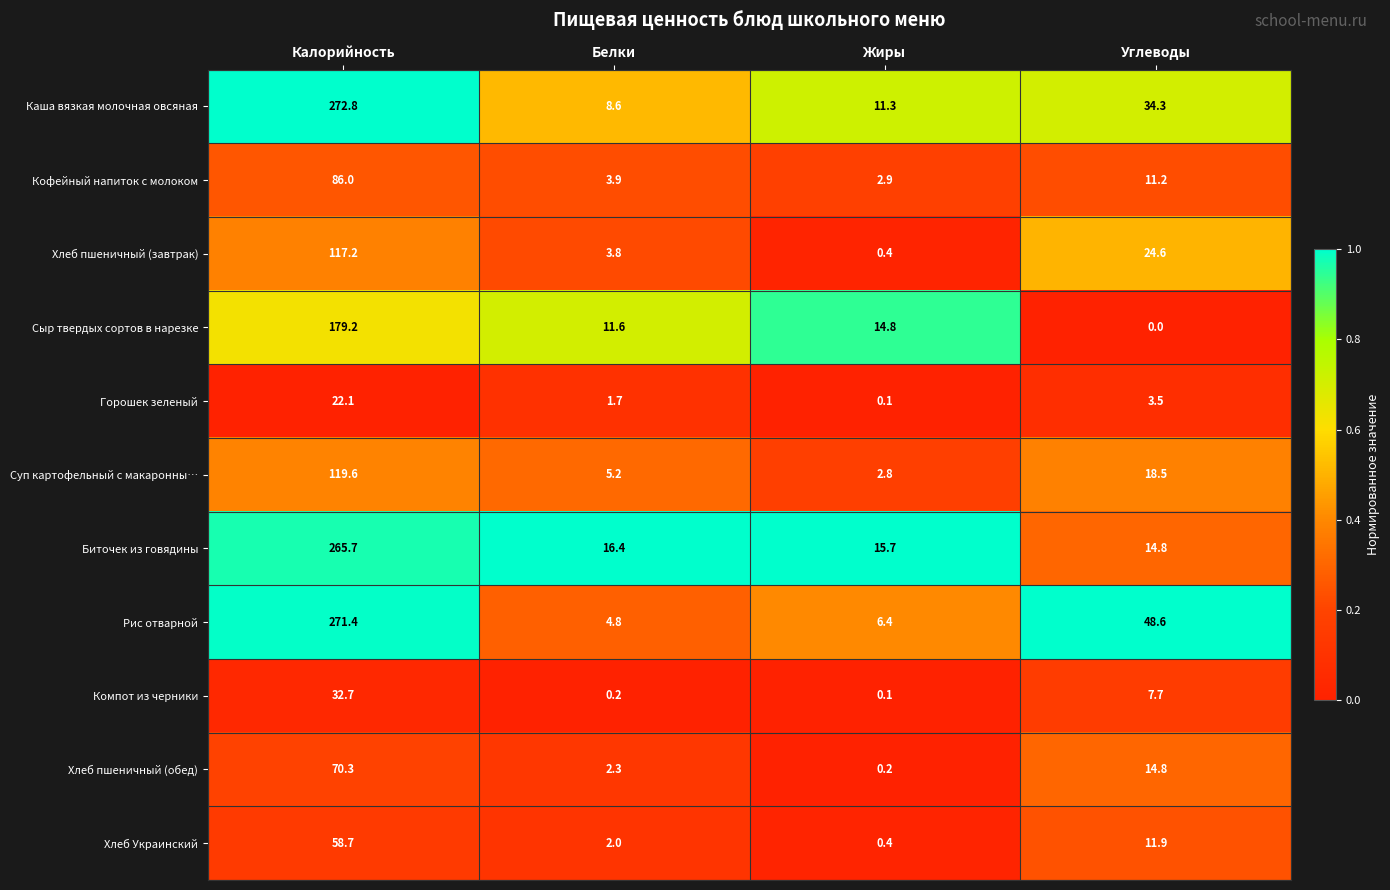

The Компот из черники series shows 0.1 at Жиры. True or false?

True